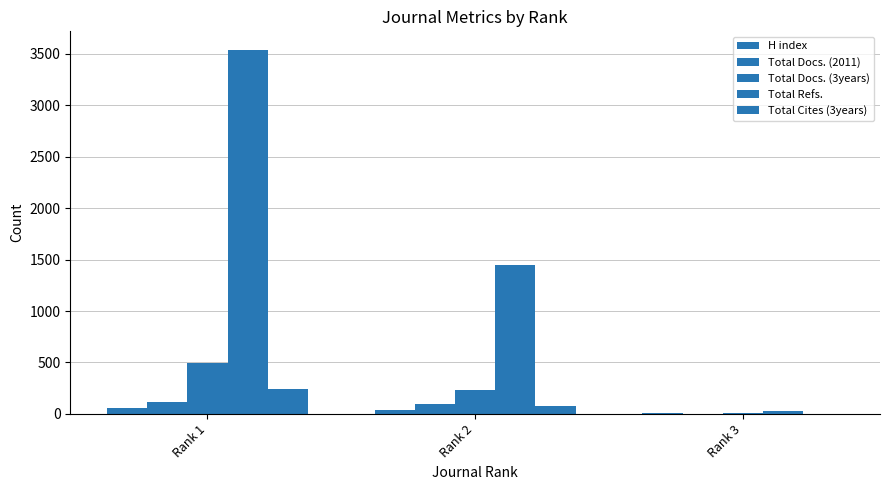

Rank the categories by H index value from lowest to highest.

Rank 3, Rank 2, Rank 1